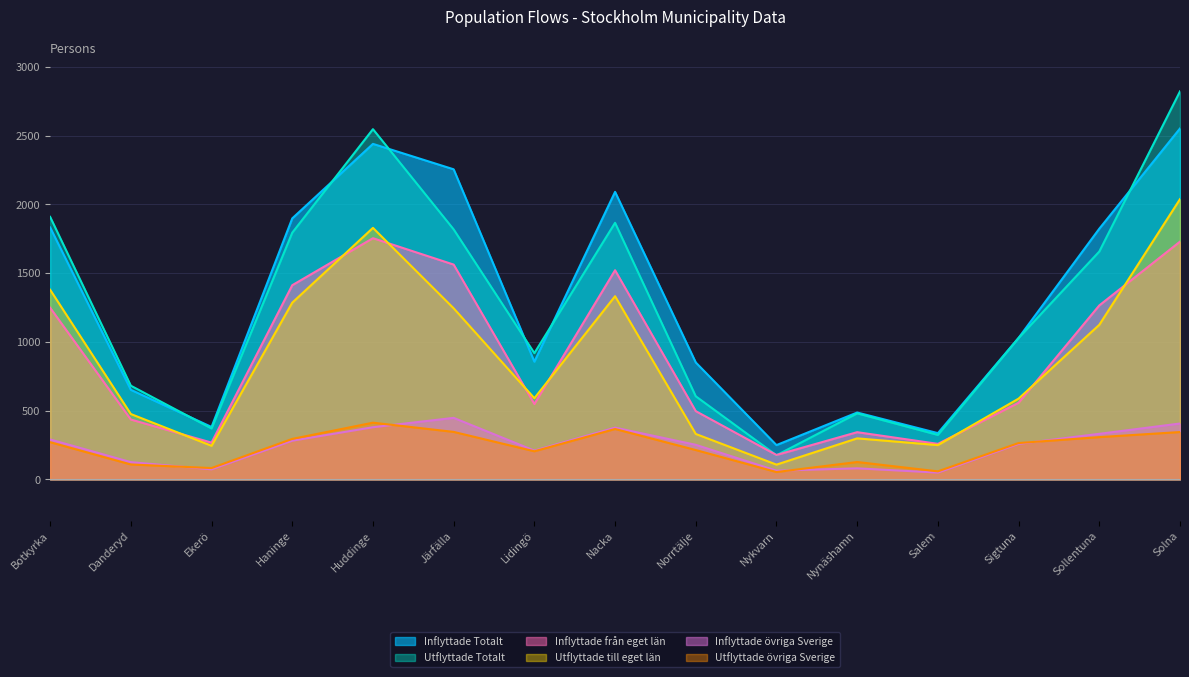

Which category has the lowest value in the Inflyttade övriga Sverige series?

Salem